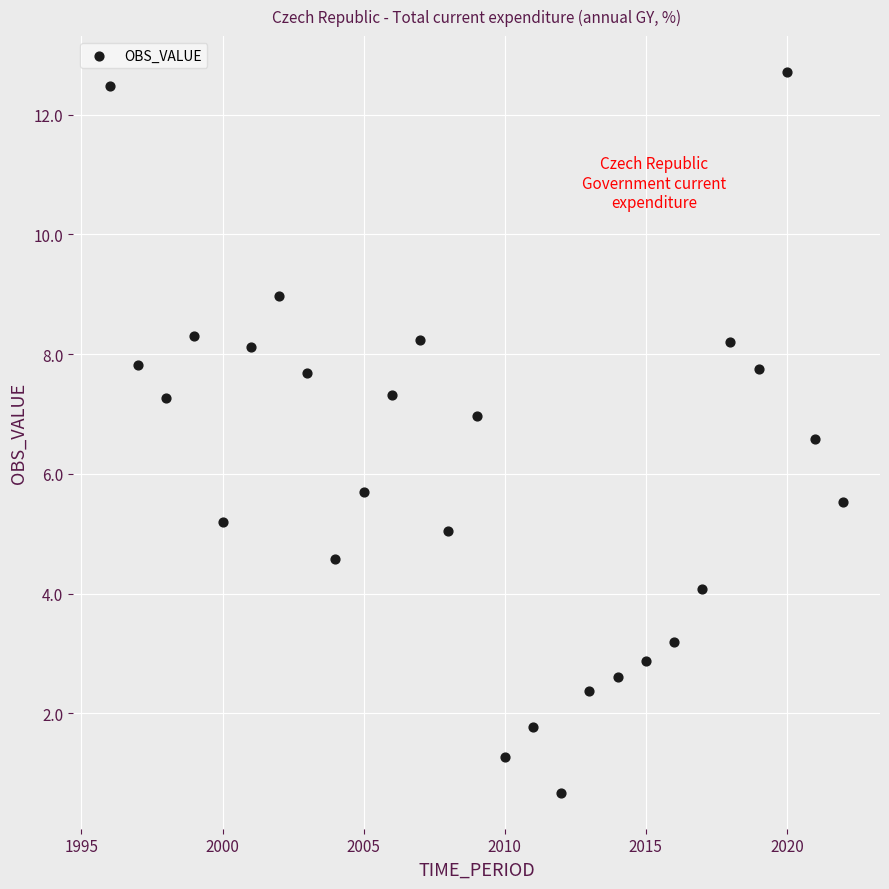

What is the range of X values (max minus min)?

26.0